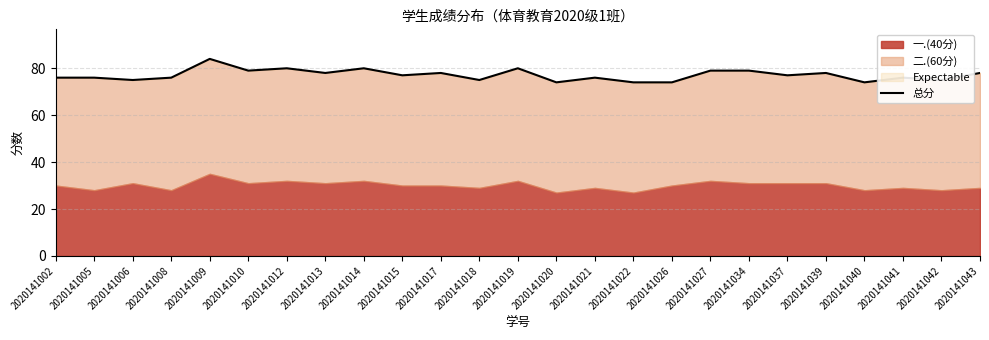

Reading left to right, extract all data points from this chart.

2020141002=76	2020141005=76	2020141006=75	2020141008=76	2020141009=84	2020141010=79	2020141012=80	2020141013=78	2020141014=80	2020141015=77	2020141017=78	2020141018=75	2020141019=80	2020141020=74	2020141021=76	2020141022=74	2020141026=74	2020141027=79	2020141034=79	2020141037=77	2020141039=78	2020141040=74	2020141041=76	2020141042=75	2020141043=78